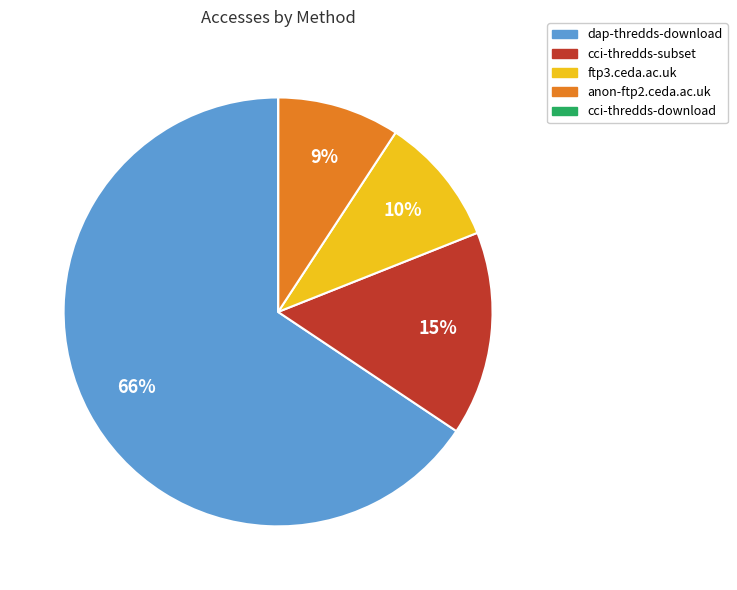

Do anon-ftp2.ceda.ac.uk and cci-thredds-subset together represent more than half of the pie?

No